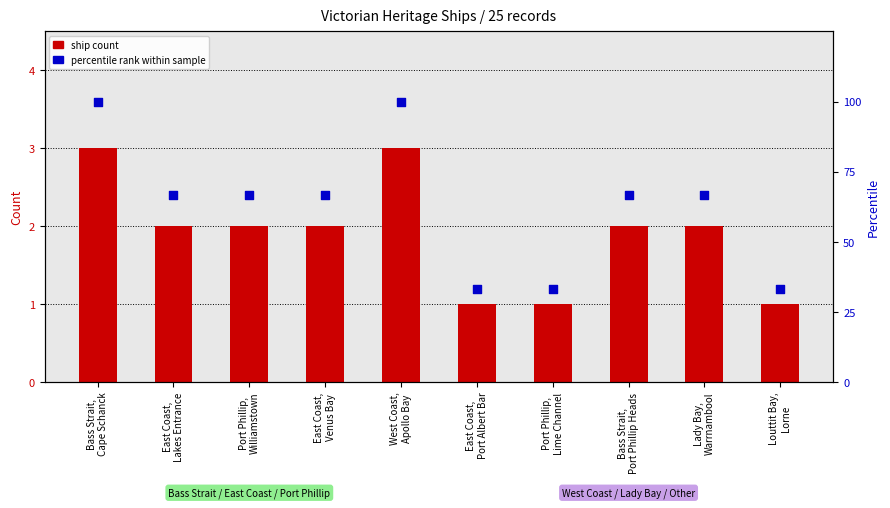

Which series reaches the maximum Y coordinate?

percentile rank within sample